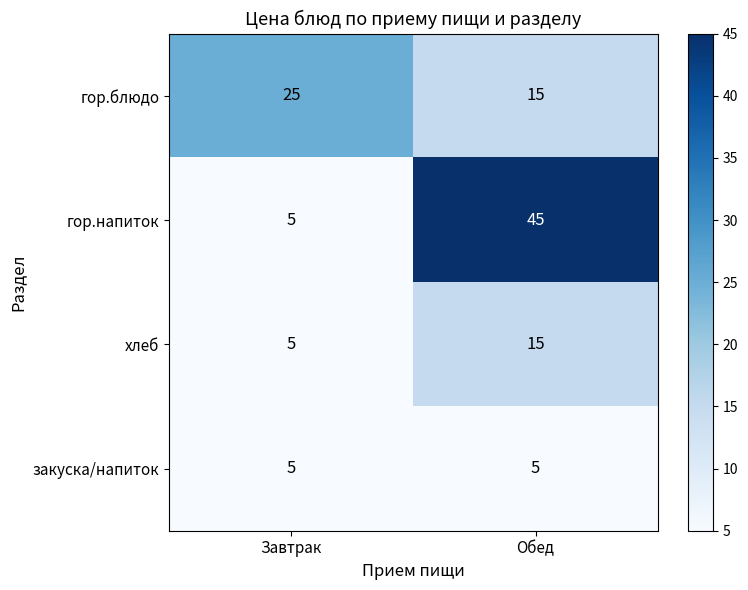

What is the highest value of the хлеб series?

15